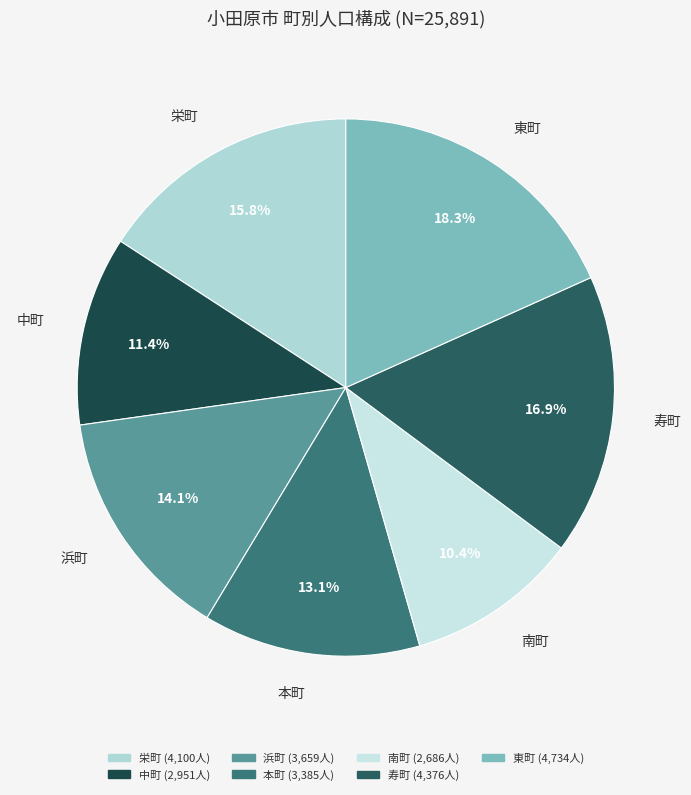

To the nearest percent, what is the difference between the 中町 and 浜町 slice percentages?

3%